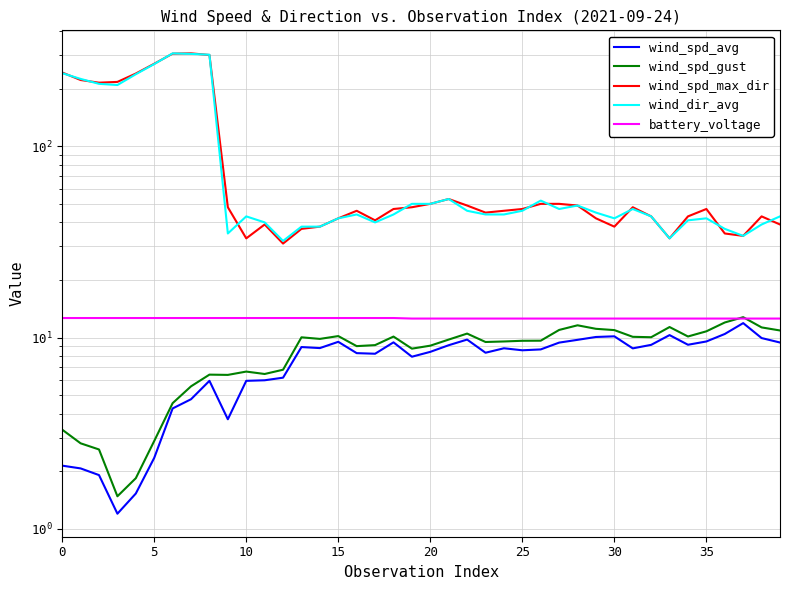

How many lines are shown in the chart?

5